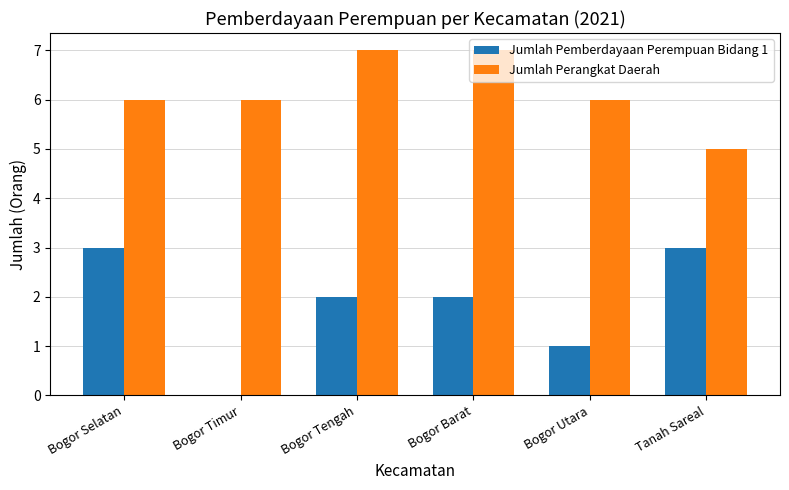

Between Bogor Selatan and Bogor Timur, which series saw the biggest shift?

Jumlah Pemberdayaan Perempuan Bidang 1